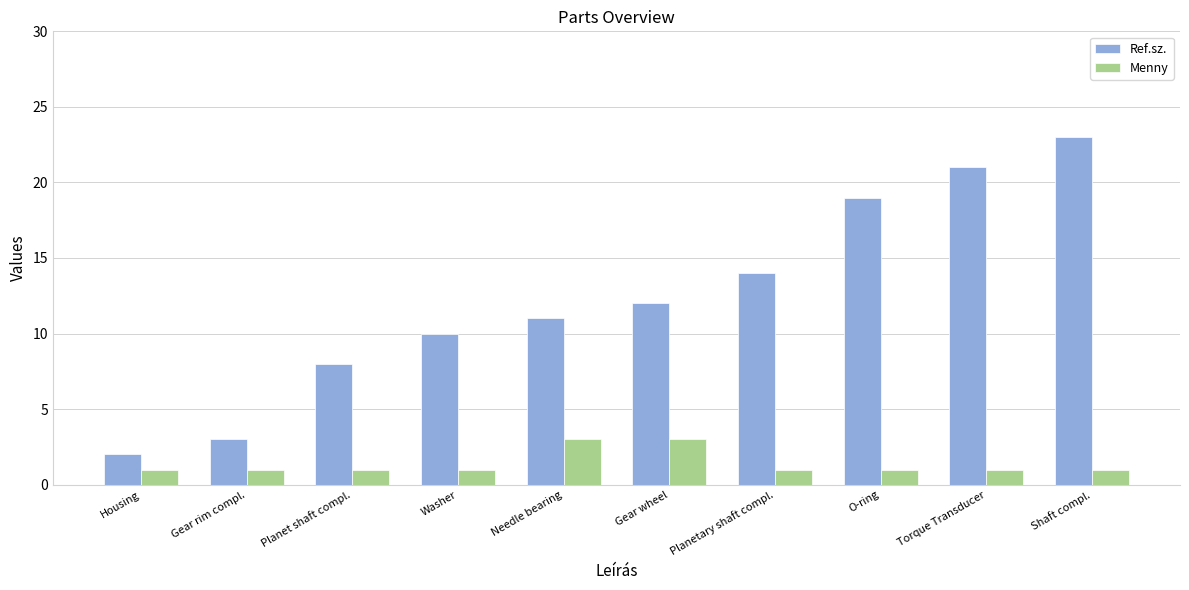

Which series has the widest spread of values?

Ref.sz.